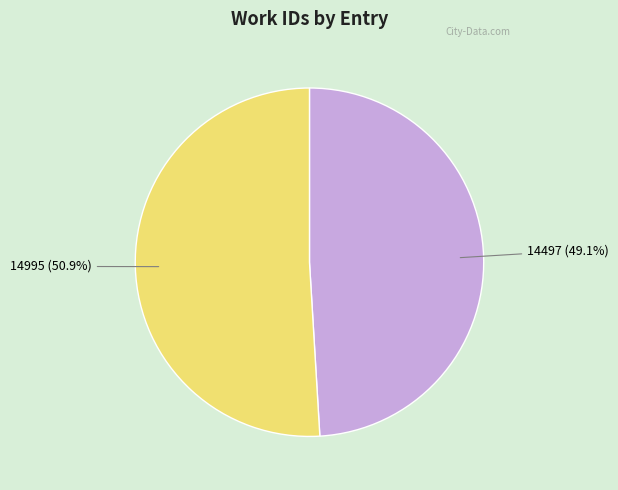

How many segments does this pie chart have?

2